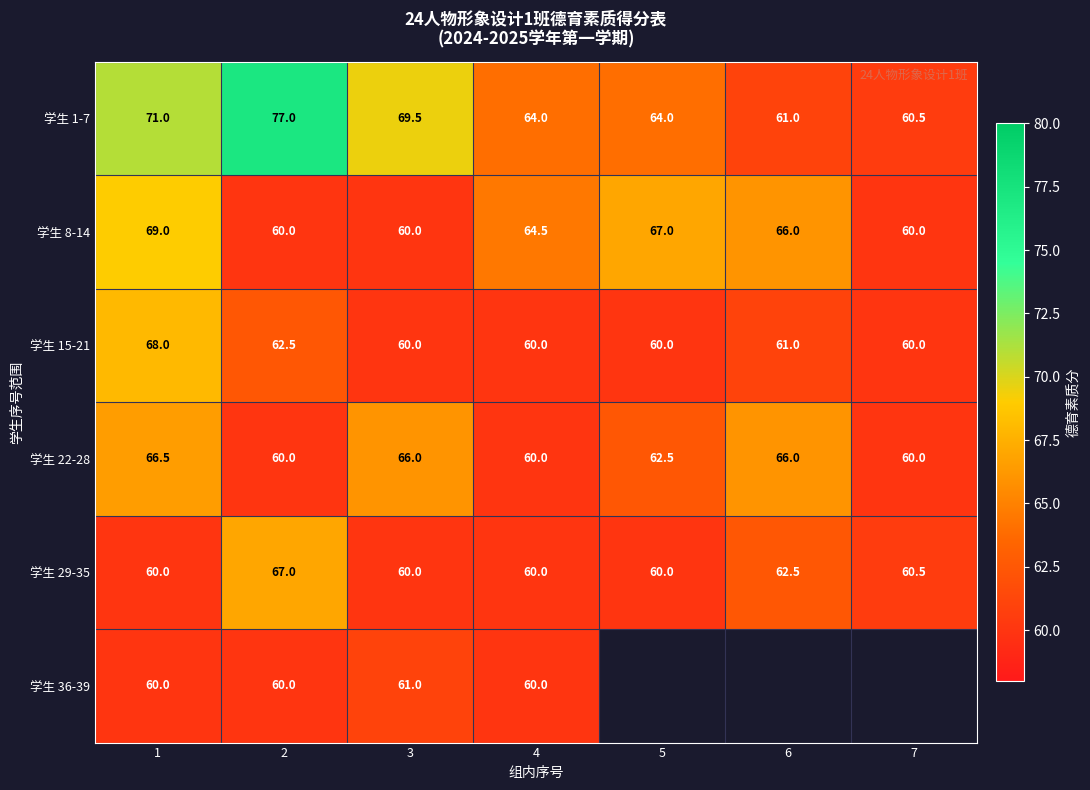

Is it true that 学生 8-14 equals 60.0 at 7?

True